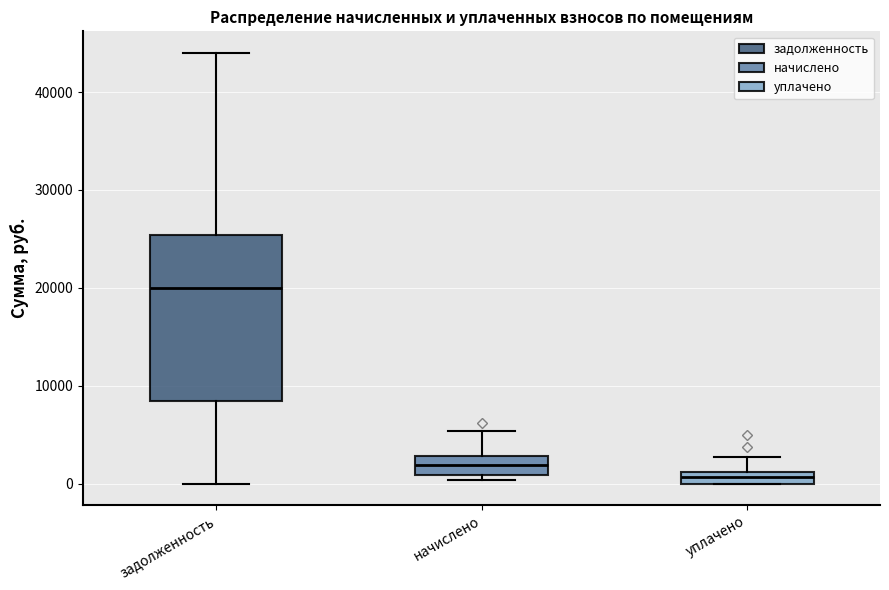

Which box has the lowest median line?

уплачено